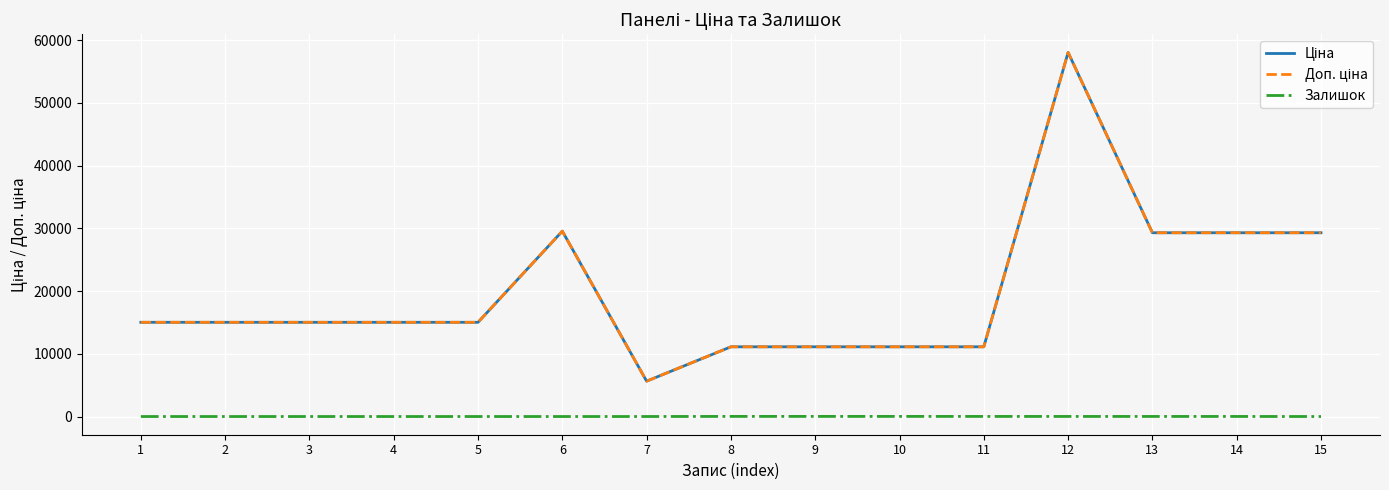

At which label does Залишок reach its peak?

8